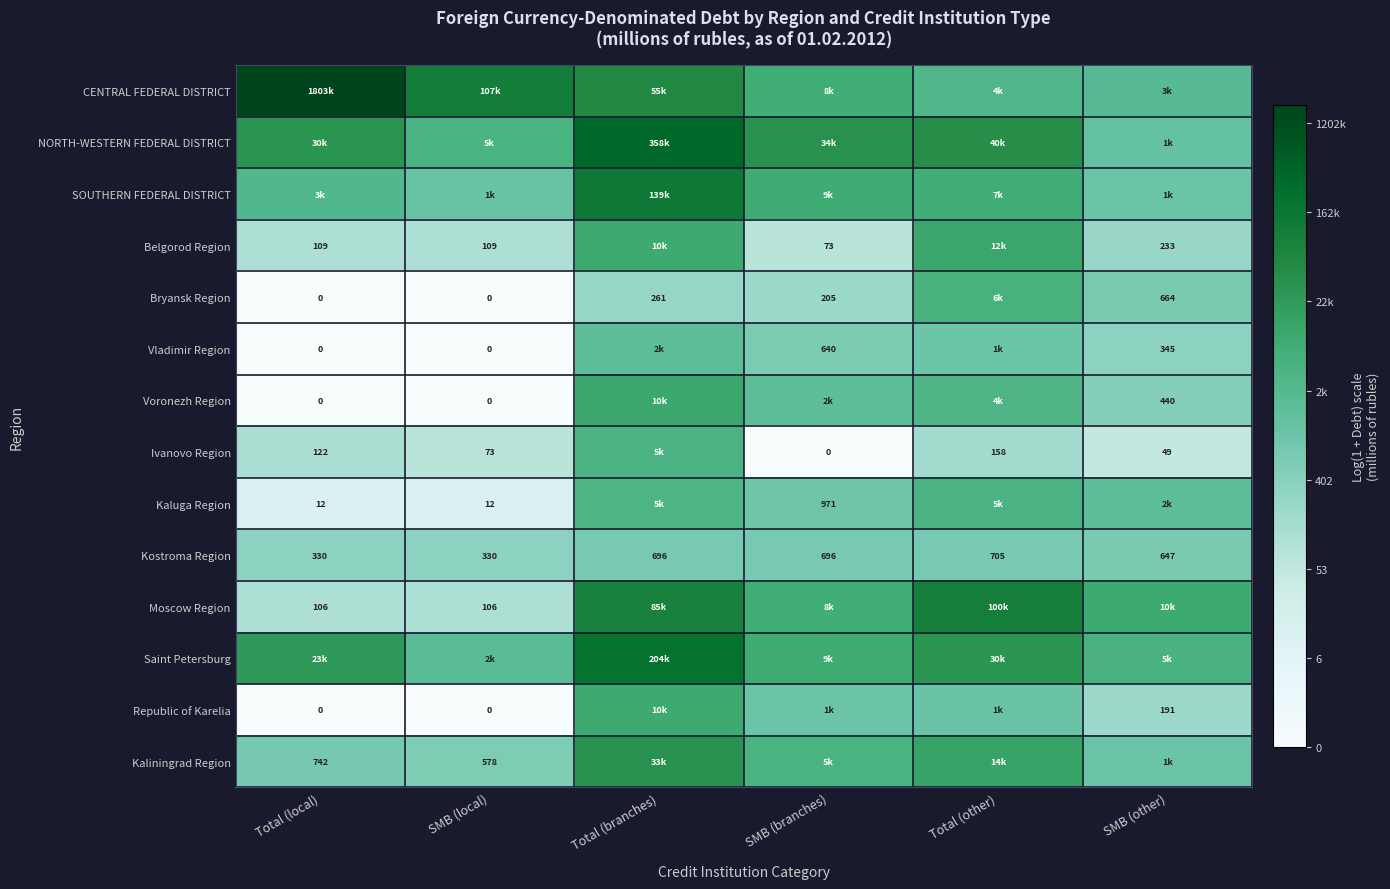

How many series are shown in this chart?

14